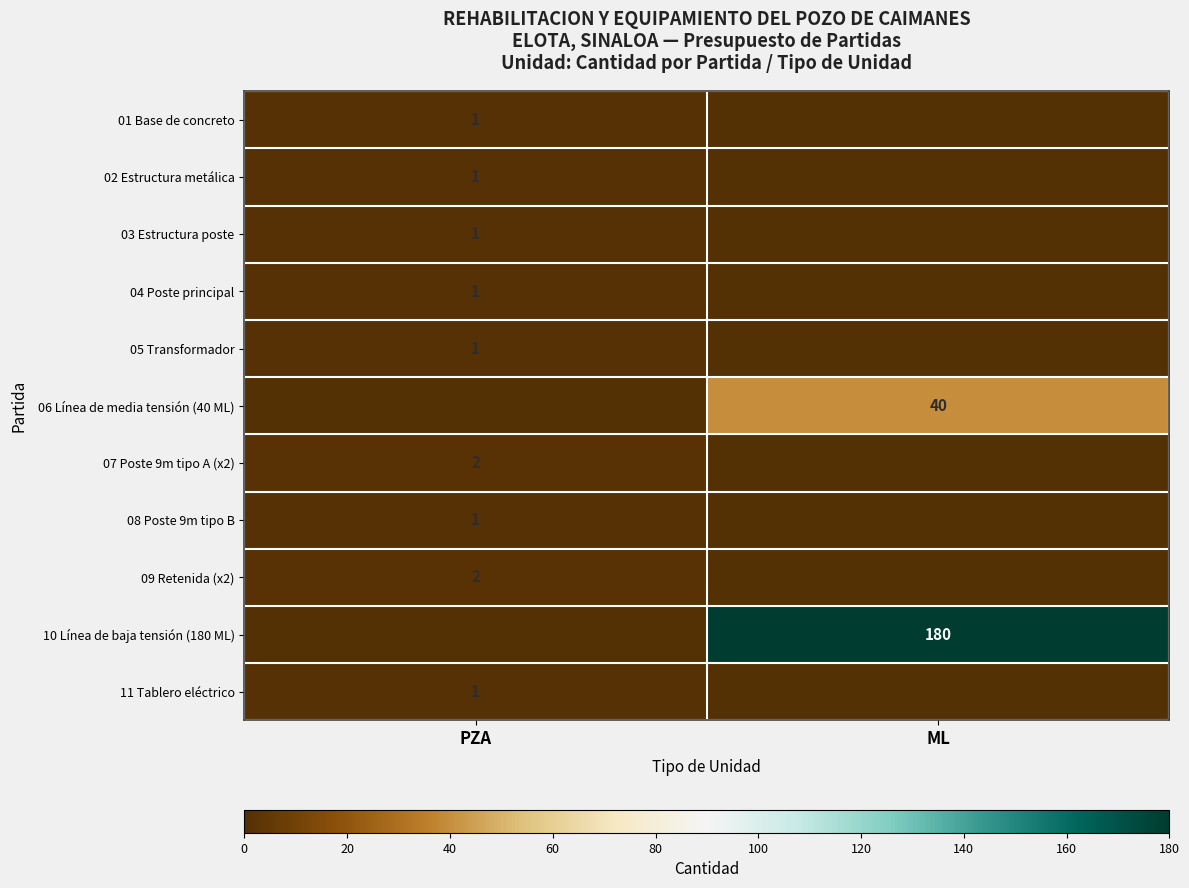

True or false: 06 Línea de media tensión (40 ML) has a value of 61 at ML.

False